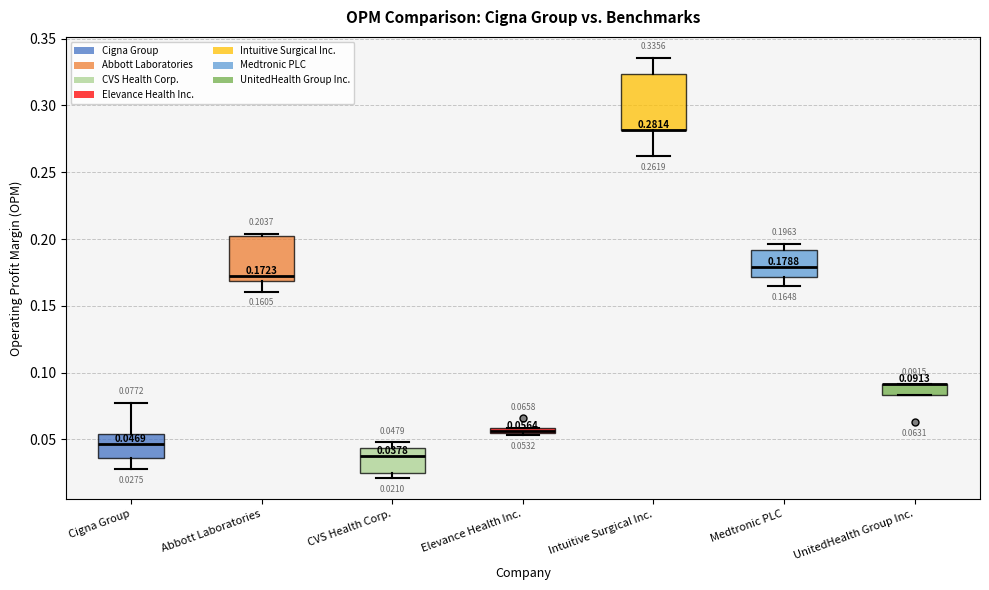

Comparing the boxes themselves (not the whiskers), which one is the tallest?

Intuitive Surgical Inc.